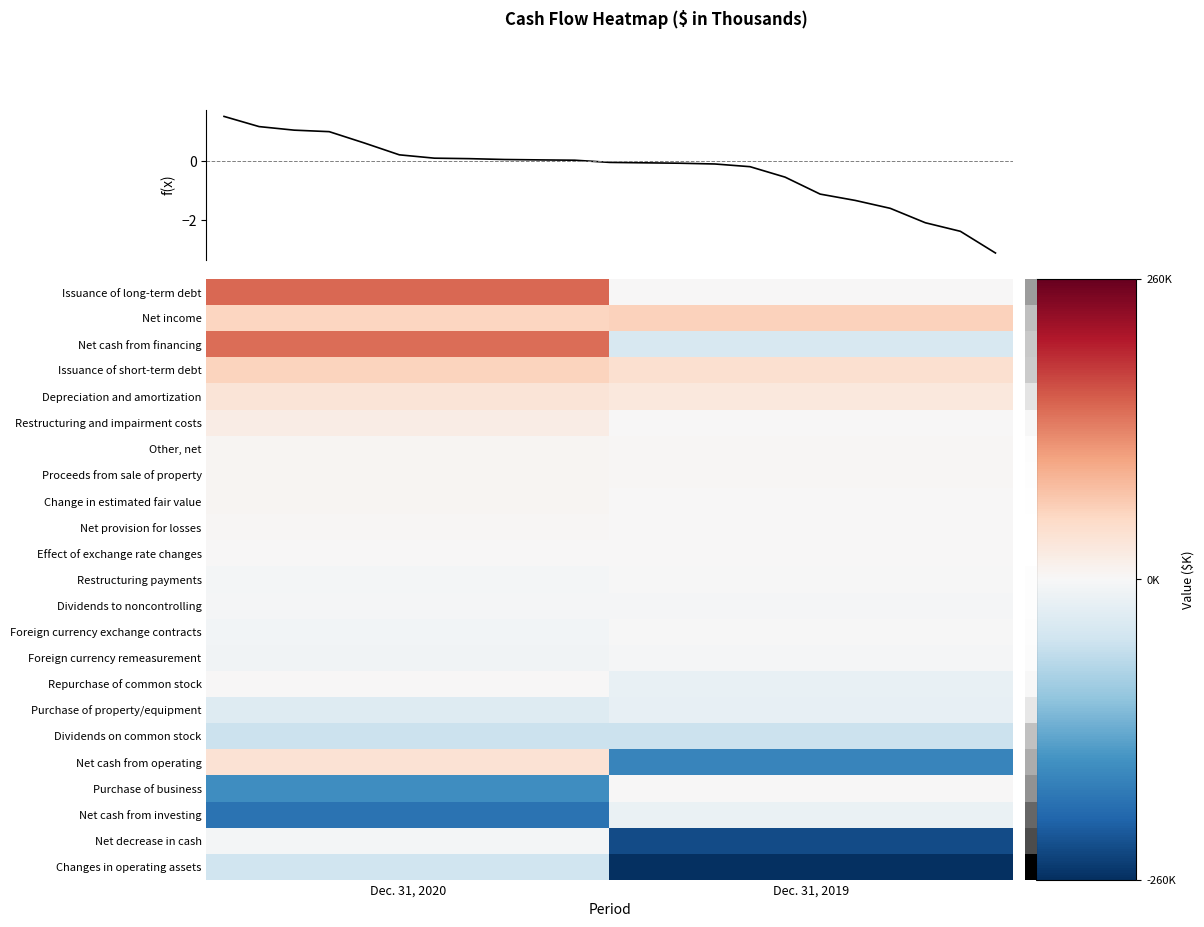

List the labels in order of Issuance of short-term debt value, smallest first.

Dec. 31, 2019, Dec. 31, 2020